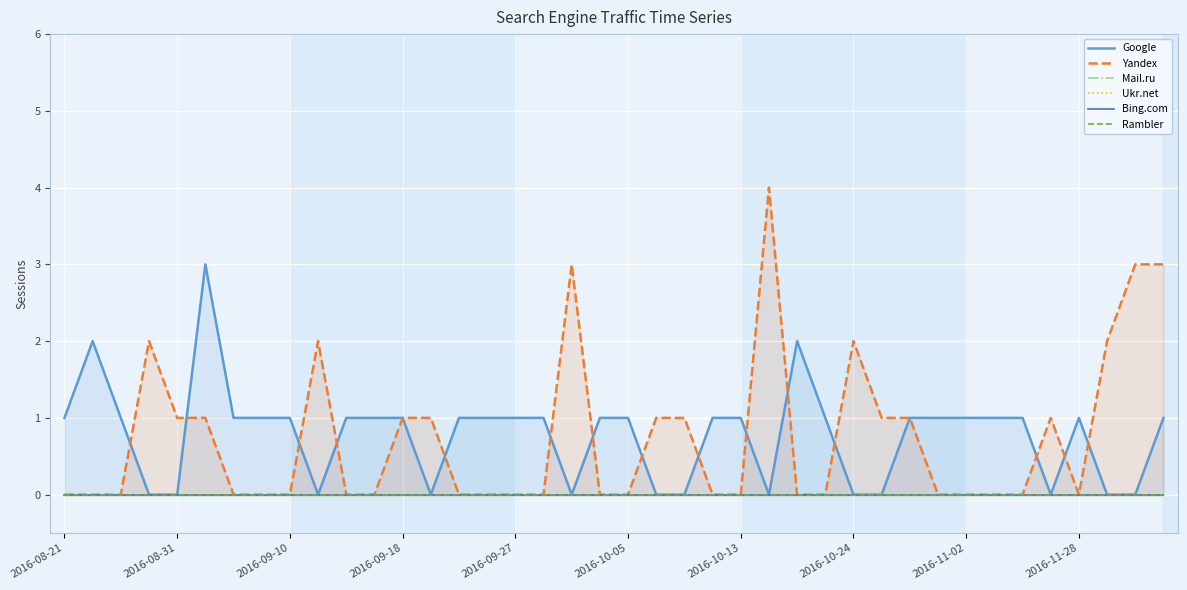

Between 23 and 20, which is larger?

23